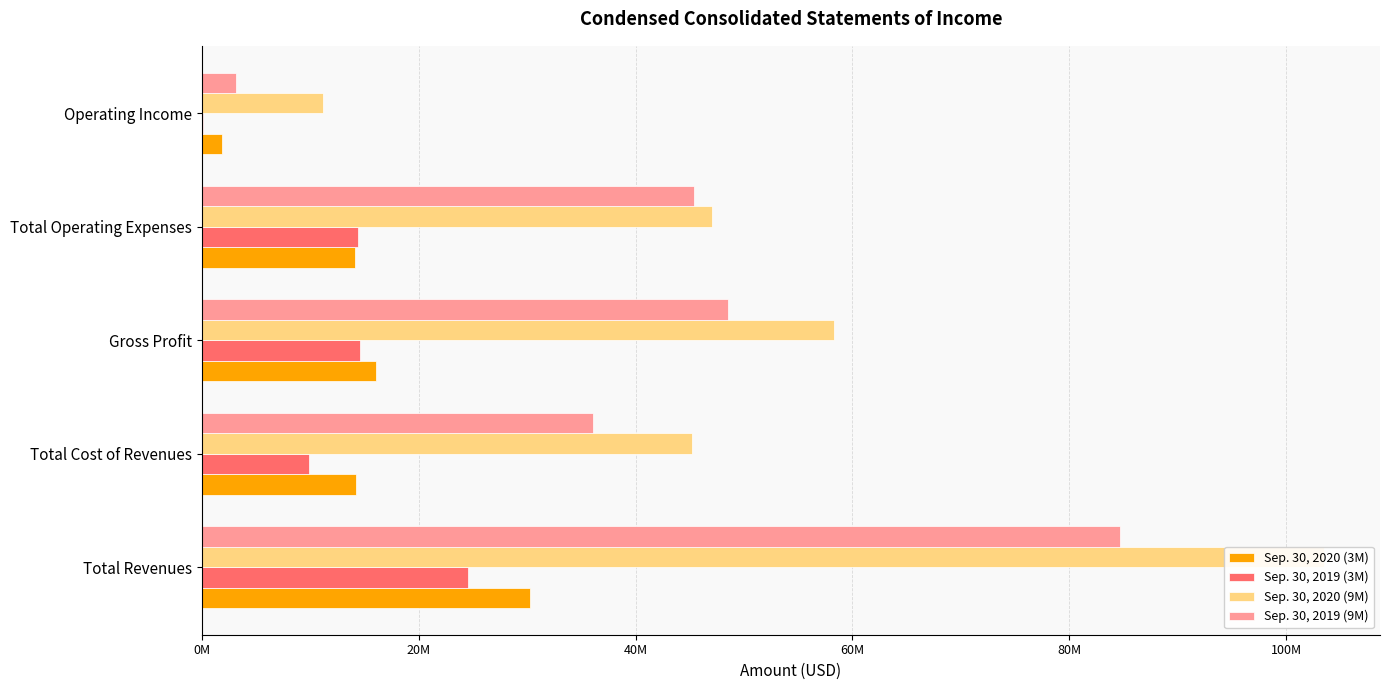

What is the label of the 4th bar from the left?

Total Operating Expenses